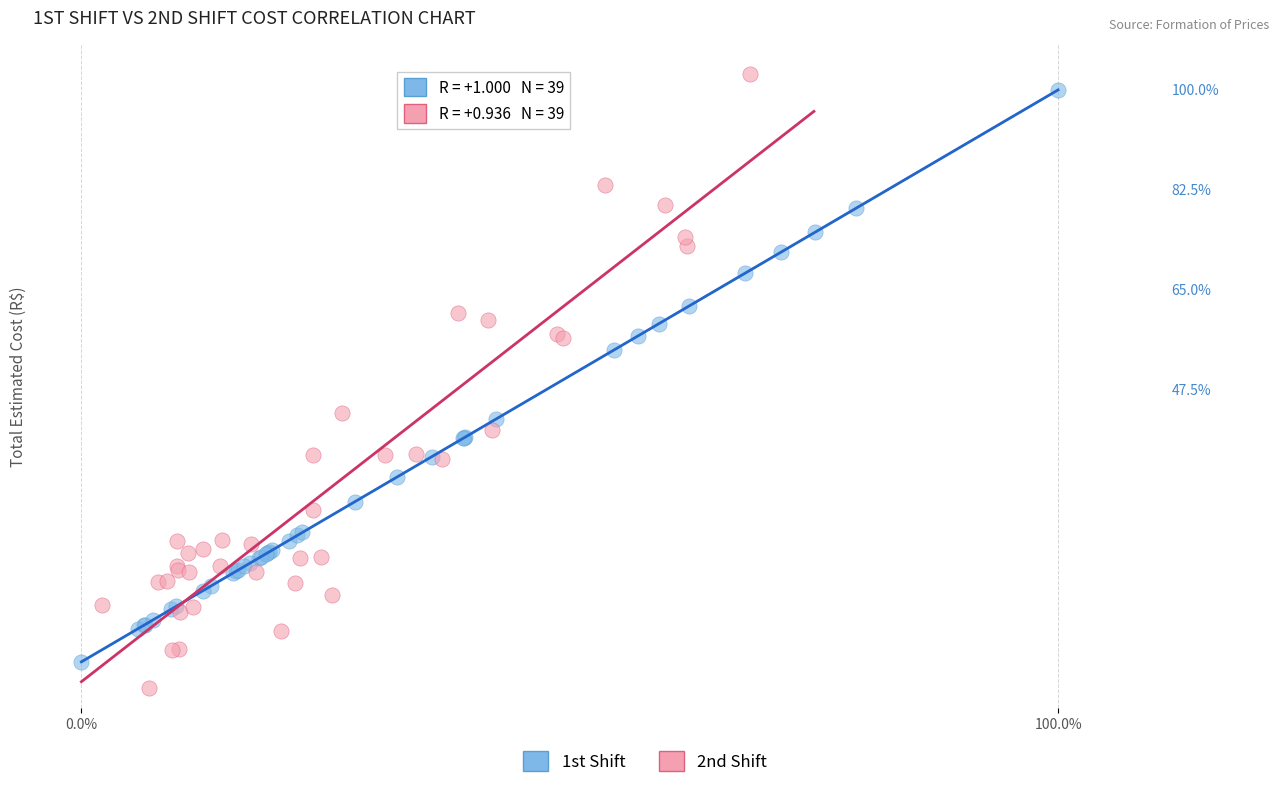

Which series contains the lowest Y value?

2nd Shift